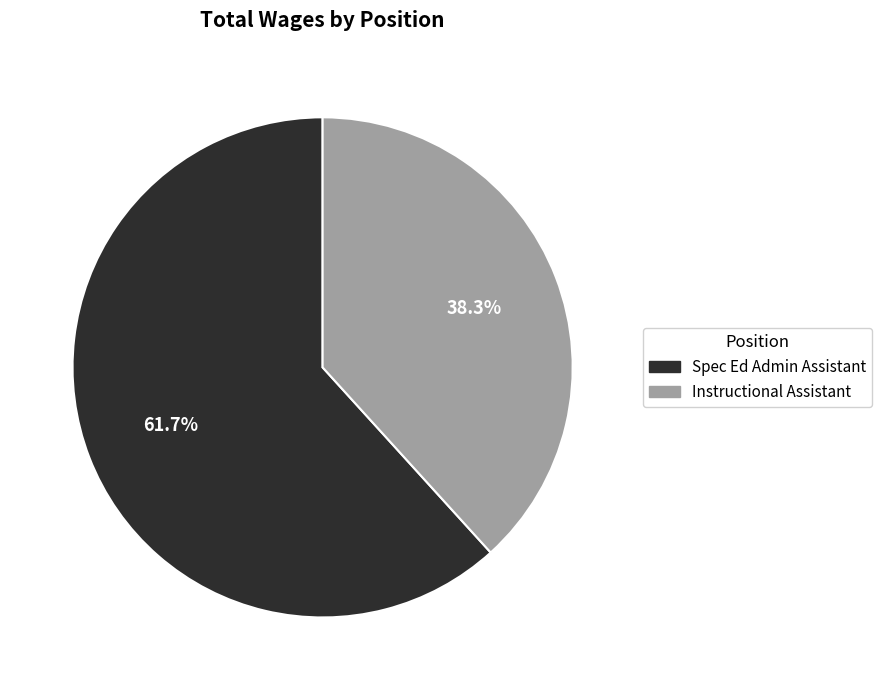

Is it true that Spec Ed Admin Assistant is 71% of the pie?

False